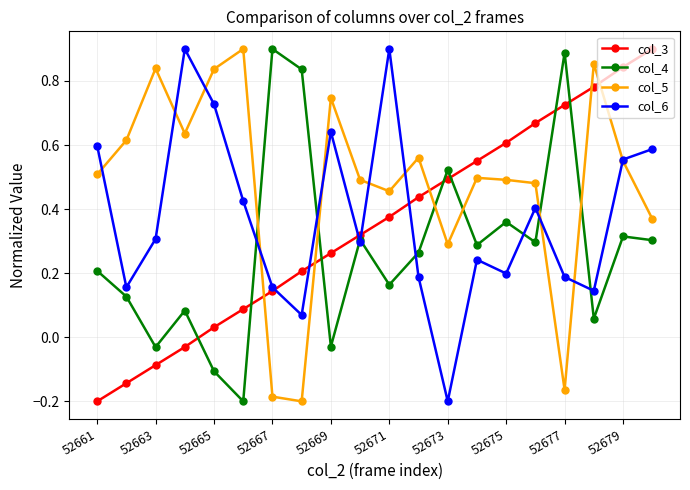

At how many categories does at least one series exceed 0?

20